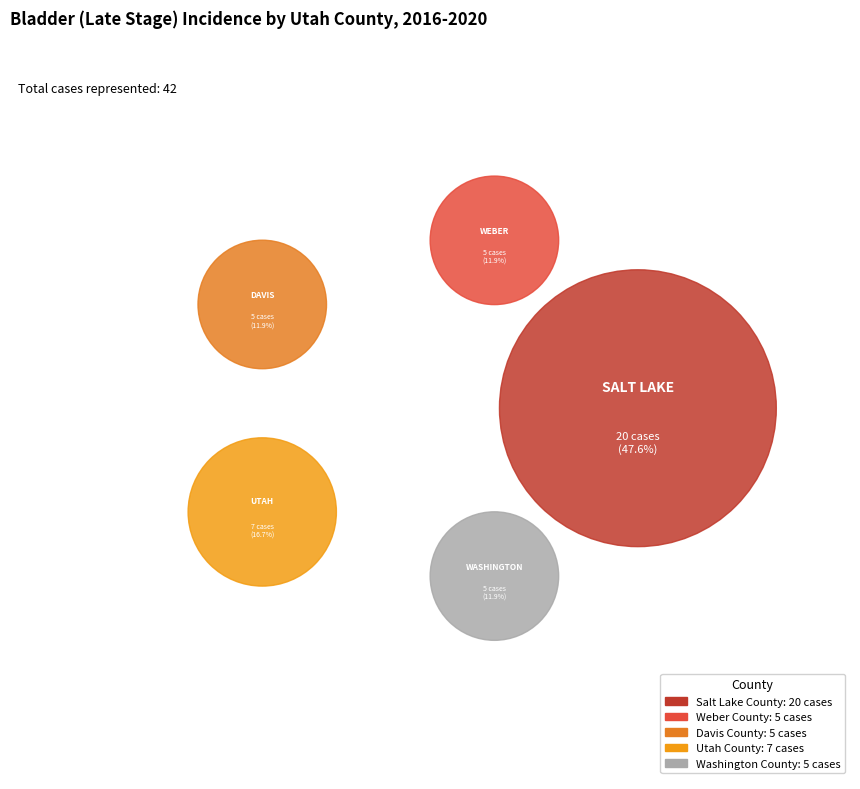

What is the smallest slice in the pie chart?

Weber County